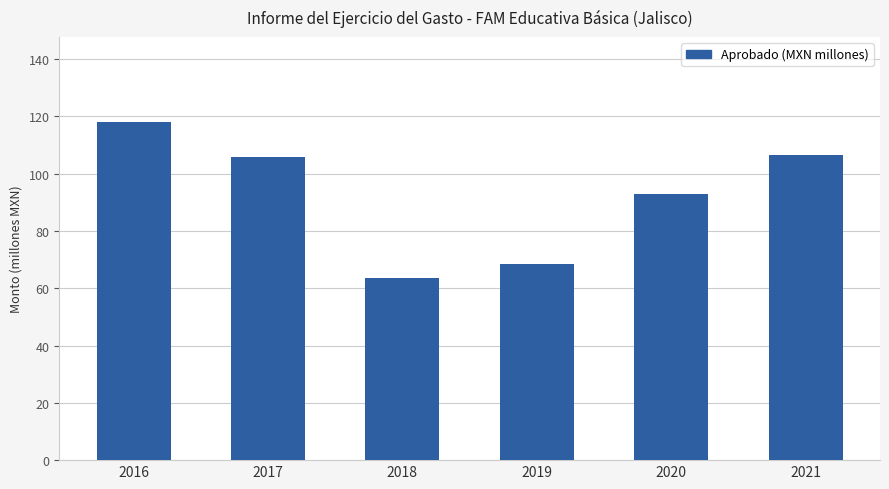

Which has a higher value, 2017 or 2020?

2017